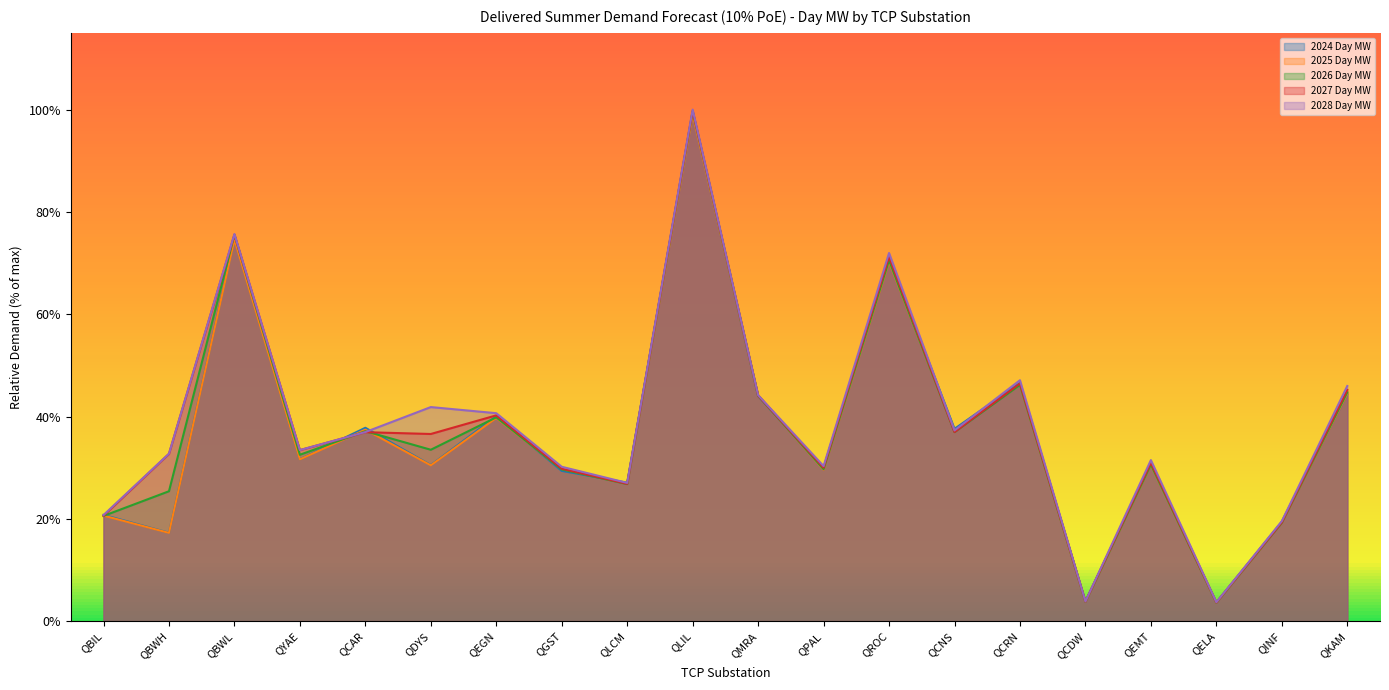

At which label does 2025 Day MW first exceed 31?

QBWL